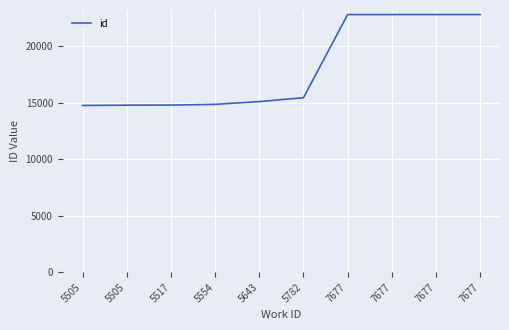

How many lines are shown in the chart?

1